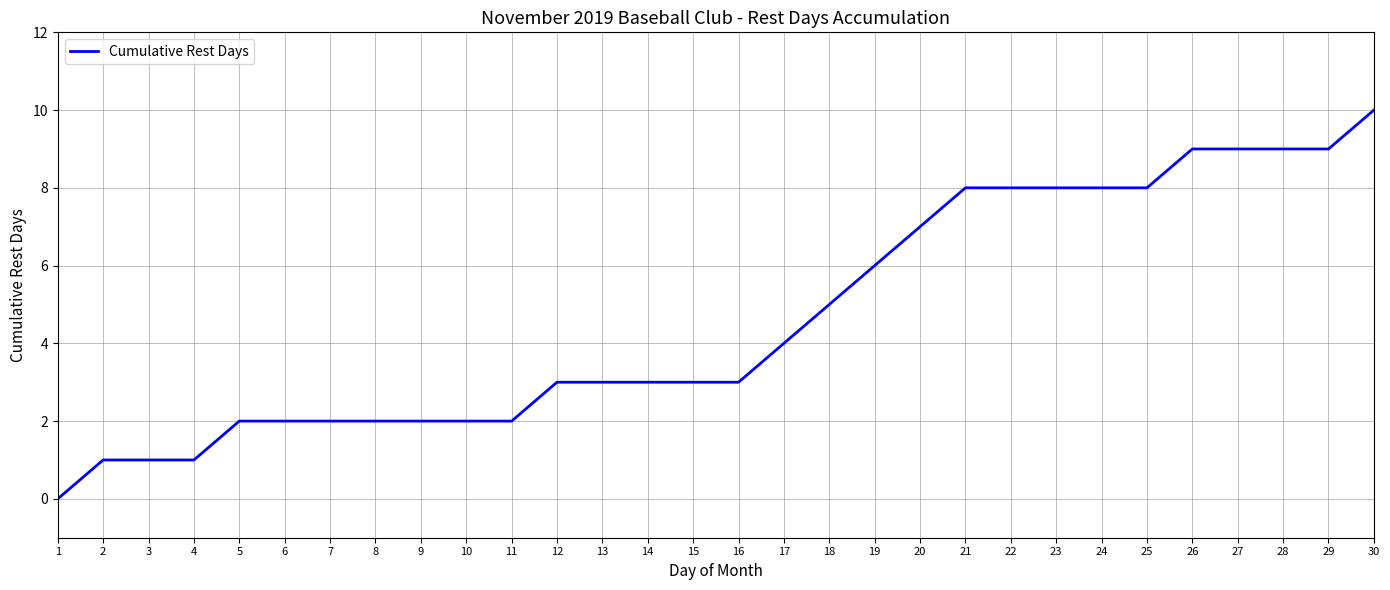

How many distinct data groups are displayed?

1